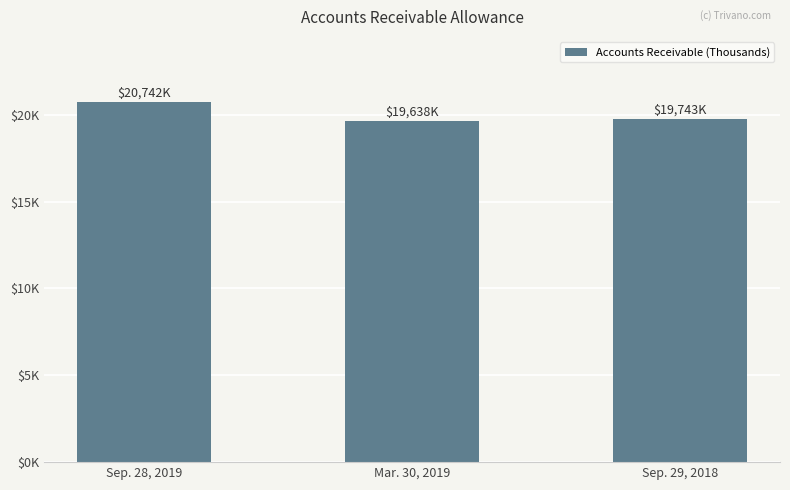

Reading left to right, what are all the values shown in this chart?

Sep. 28, 2019=20742	Mar. 30, 2019=19638	Sep. 29, 2018=19743